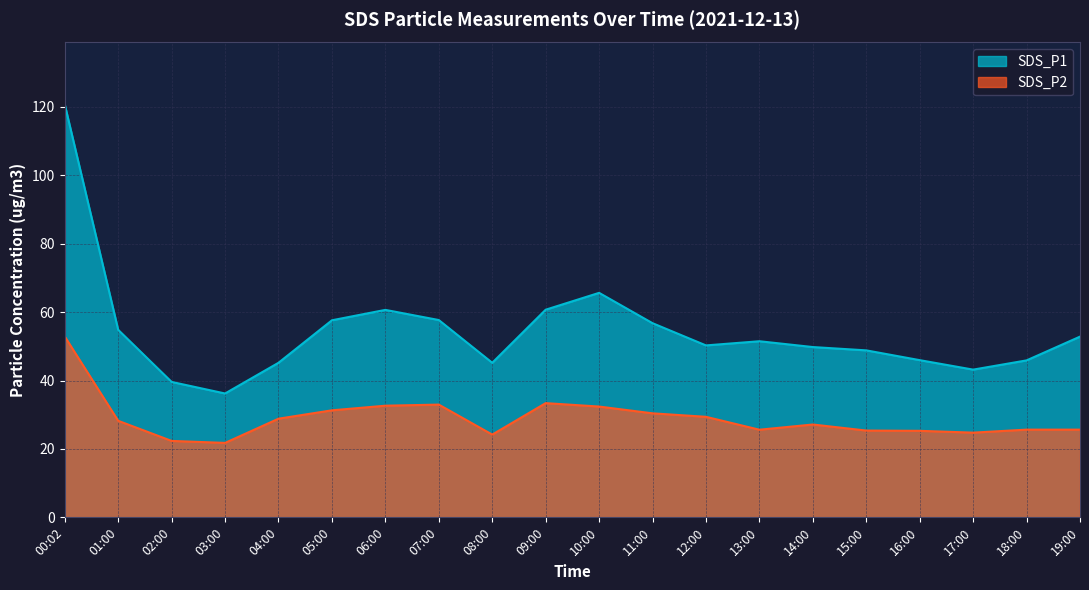

List the series in order of their overall mean, lowest first.

SDS_P2, SDS_P1